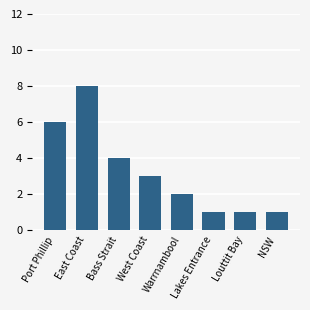

What is the label of the 7th bar from the left?

Louttit Bay